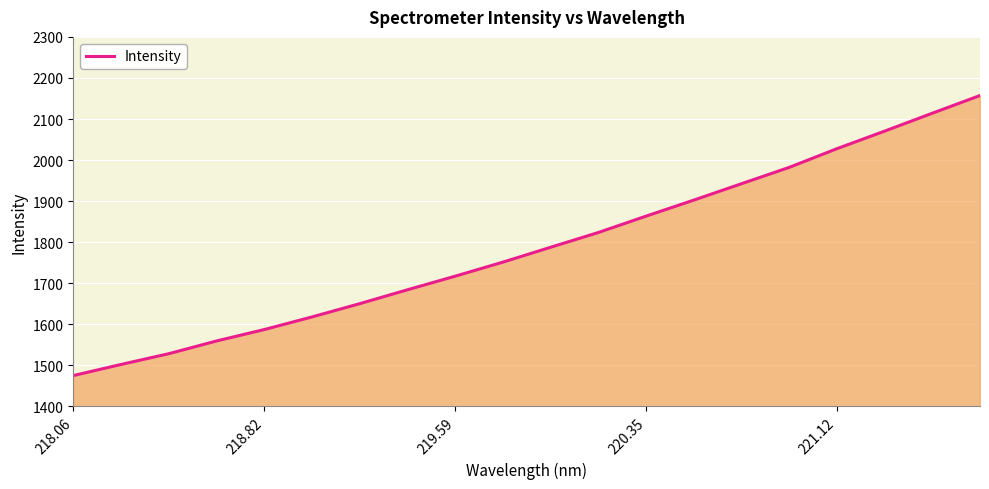

How many values exceed 1787?

10